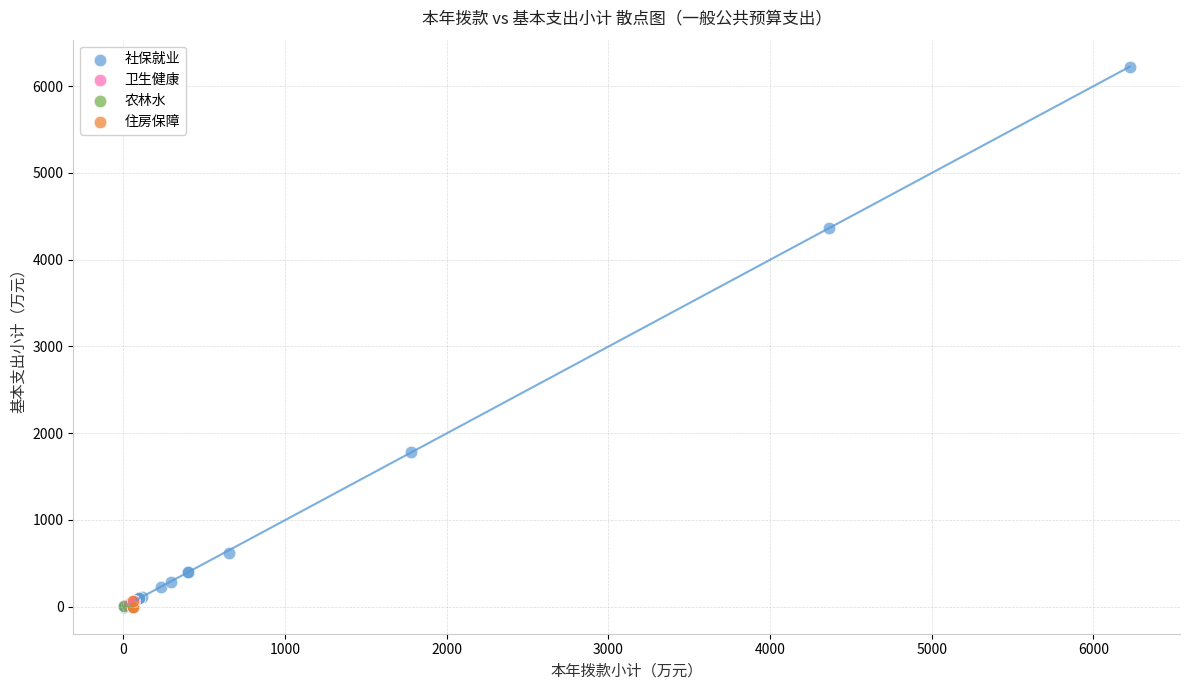

What are all the series names shown in the legend?

社保就业, 卫生健康, 农林水, 住房保障